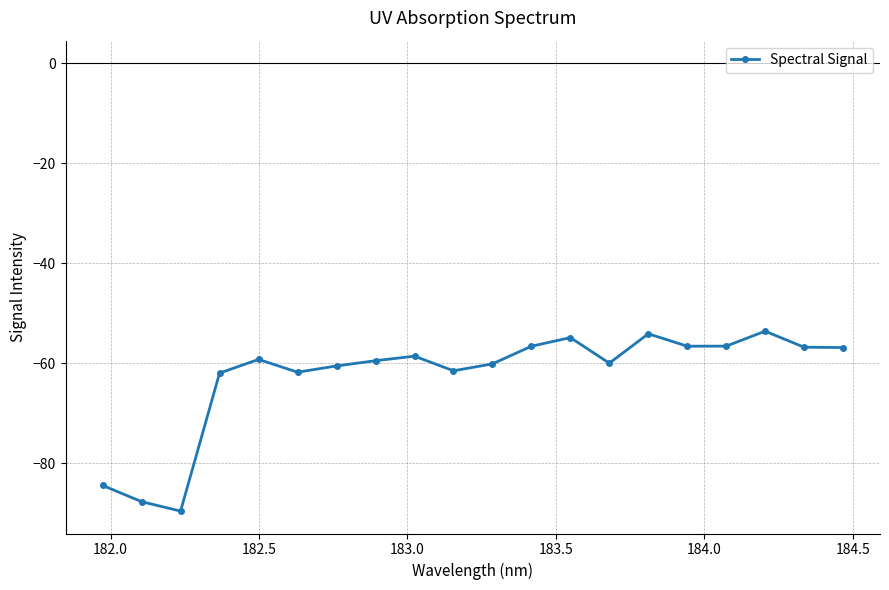

What is the value of the 15th point from the left?

-54.1